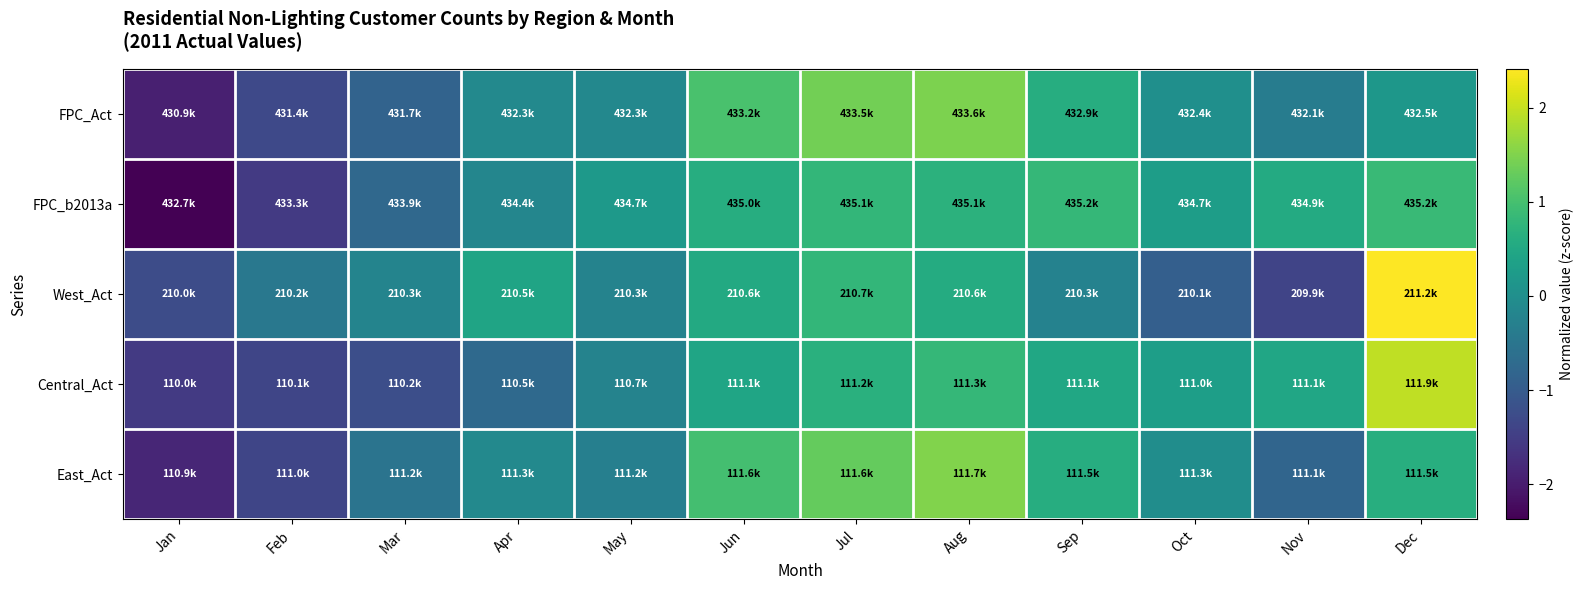

What is the total value across all series at Jan?

-9.0